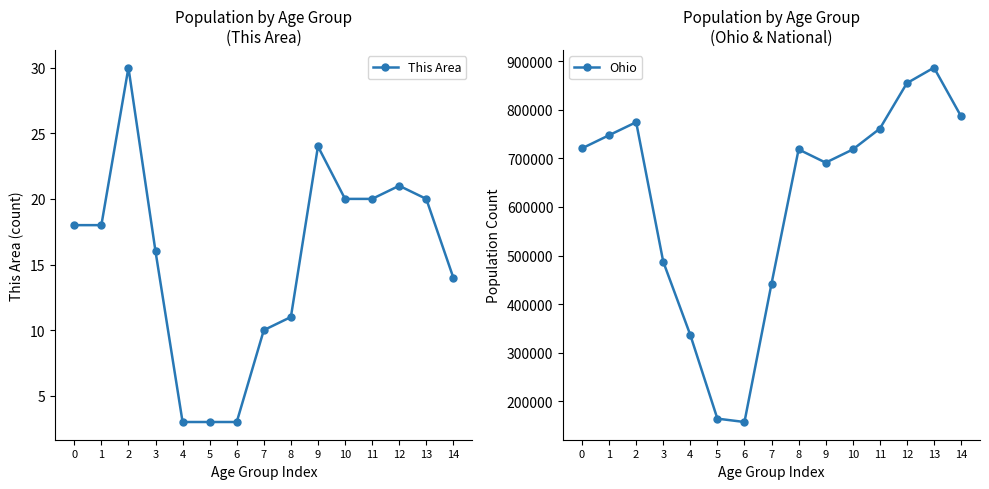

The Ohio series shows 774699 at 2. True or false?

True